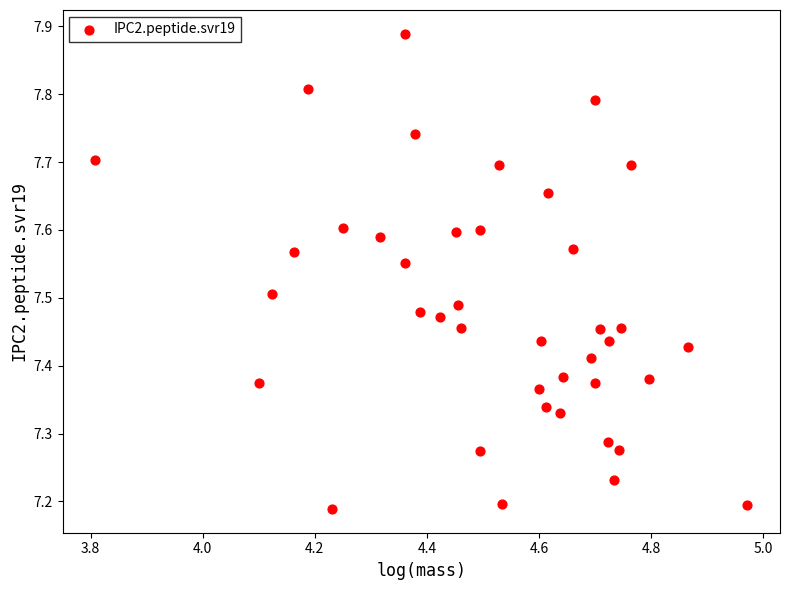

What is the range of X values (max minus min)?

1.2